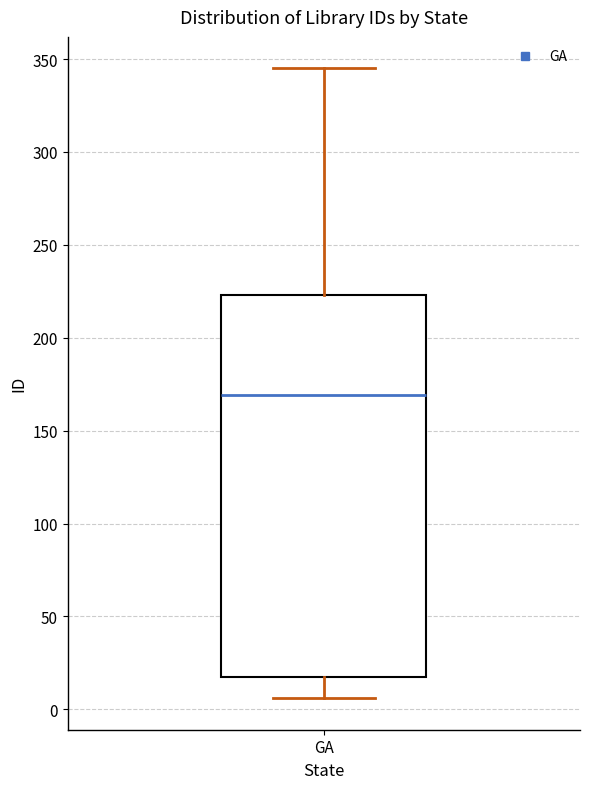

Where does the lower whisker of the box for GA end on the y-axis? The values are not printed on the chart, so give them approximately, as read against the axis.

5